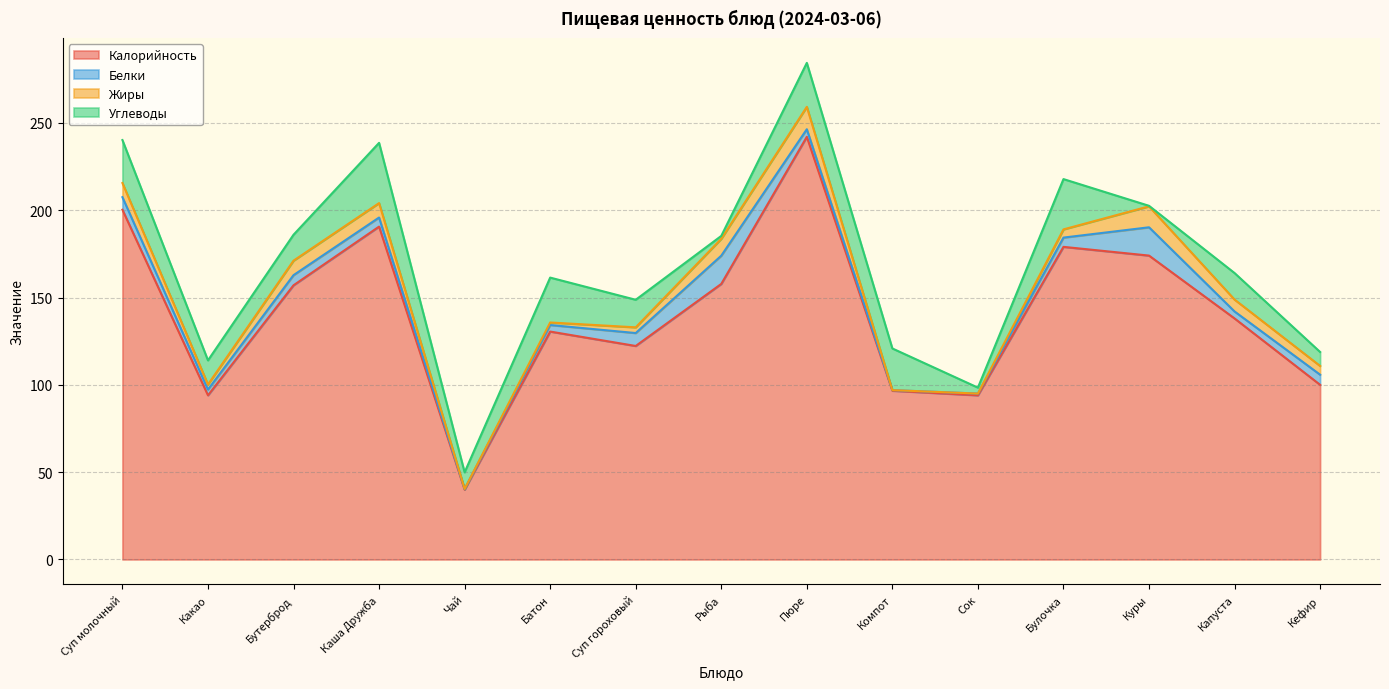

What is the sum of all Жиры values?

83.3